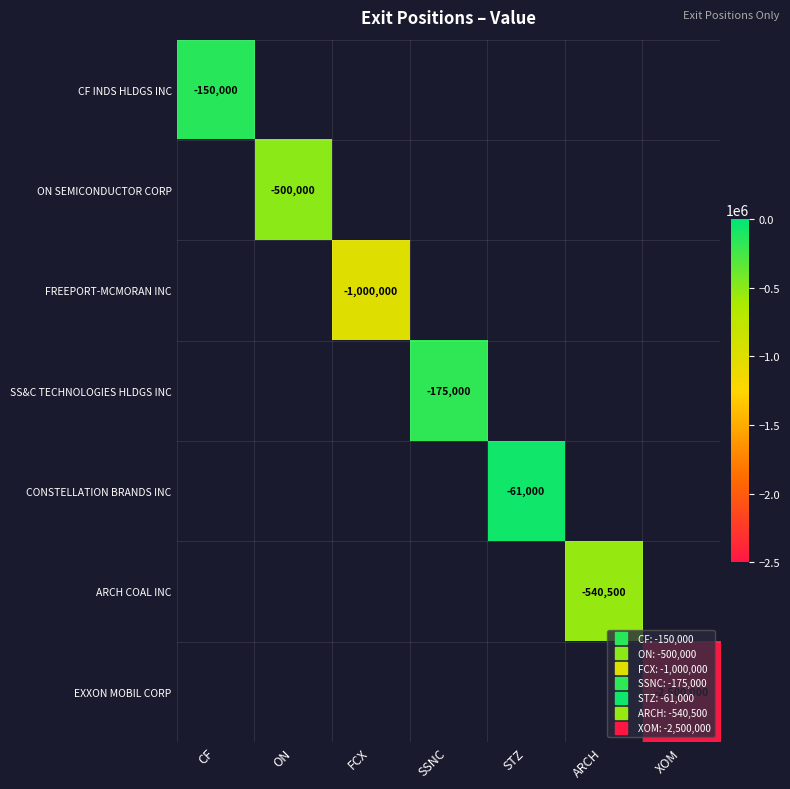

Count the number of data series in this chart.

7